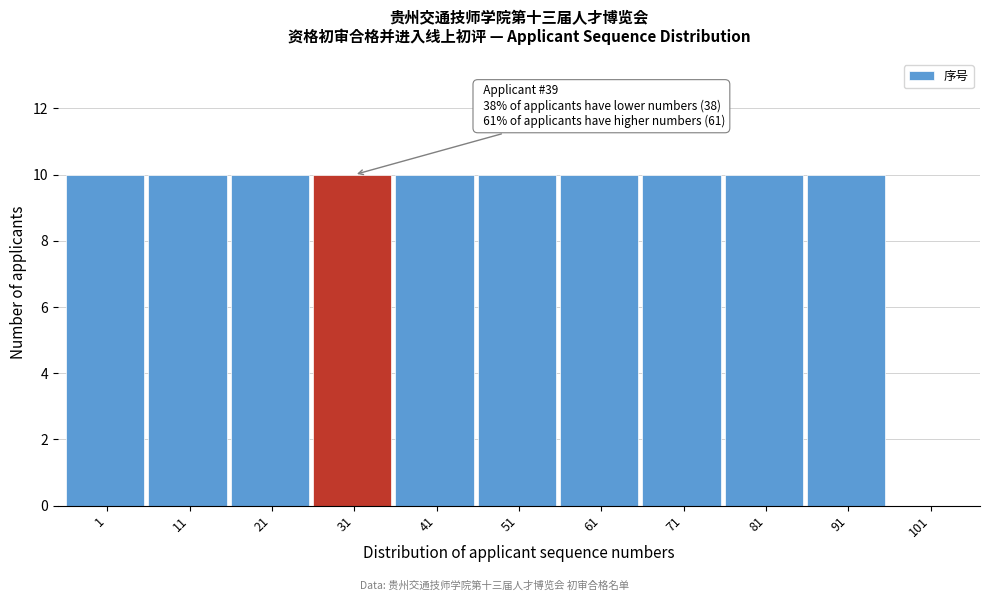

Reading right to left, what are all the values shown in this chart?

101=0	91=10	81=10	71=10	61=10	51=10	41=10	31=10	21=10	11=10	1=10